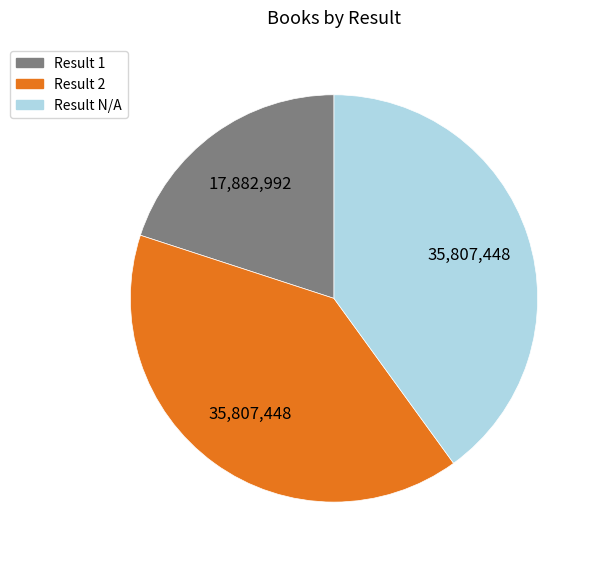

What is the ratio of the value at Result 1 to the value at Result N/A?

0.5